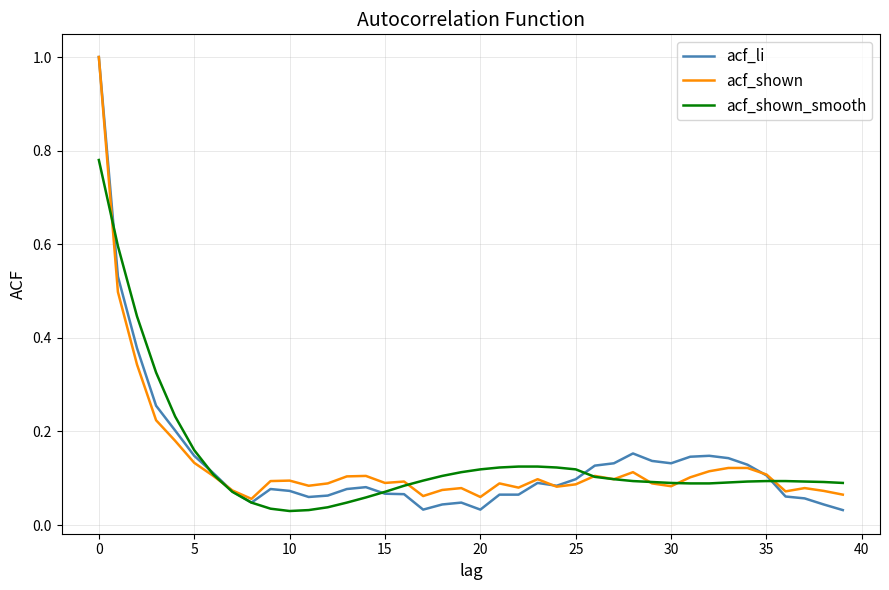

Which series has the largest range (max minus min)?

acf_li